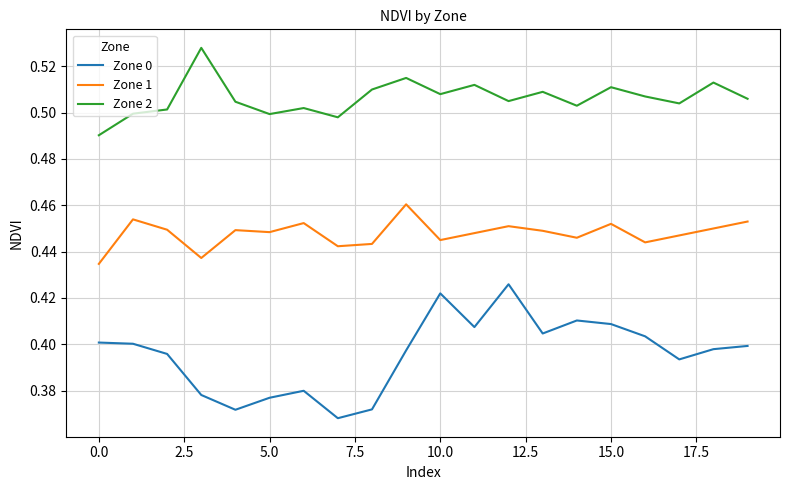

True or false: Zone 0 and Zone 2 cross at least once.

False